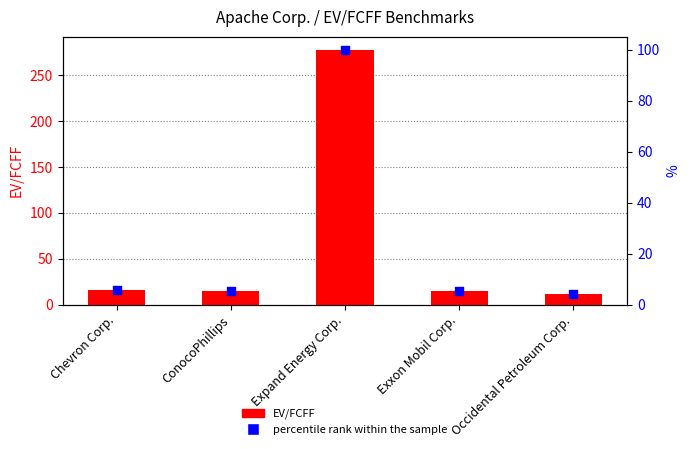

Is the value of EV/FCFF at Chevron Corp. greater than the value of percentile rank within the sample at Expand Energy Corp.?

No